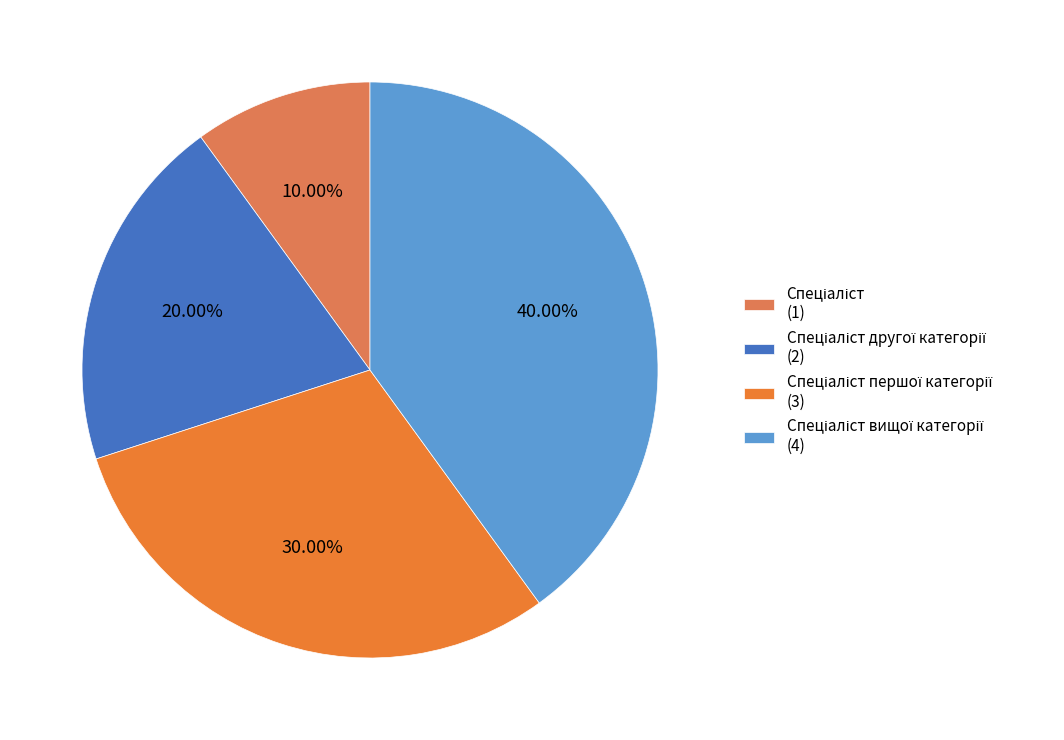

How many slices are in this pie chart?

4